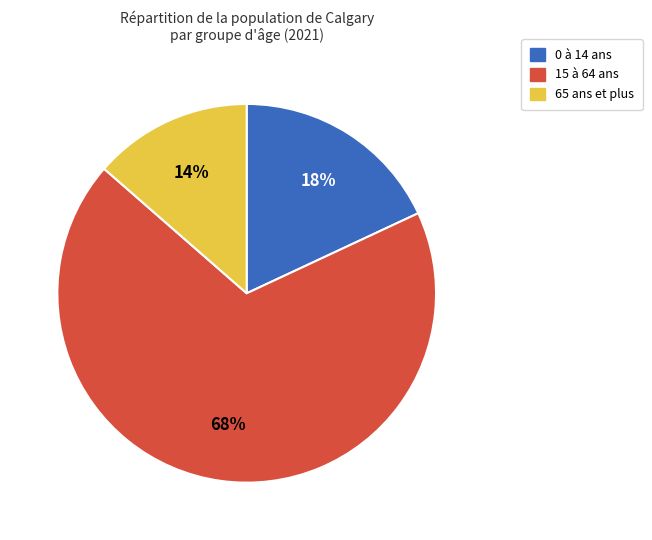

What percentage is the 15 à 64 ans slice, to the nearest percent?

68%